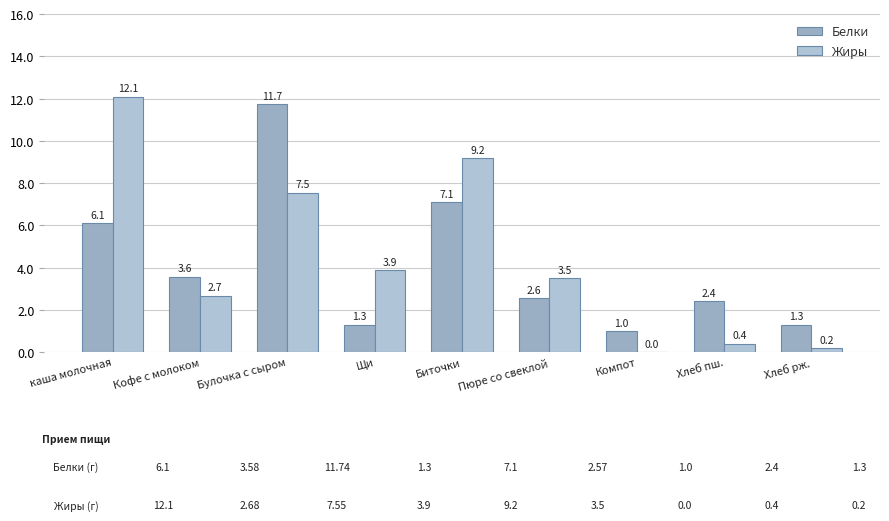

List the labels in order of Белки value, largest first.

Булочка с сыром, Биточки, каша молочная, Кофе с молоком, Пюре со свеклой, Хлеб пш., Щи, Хлеб рж., Компот